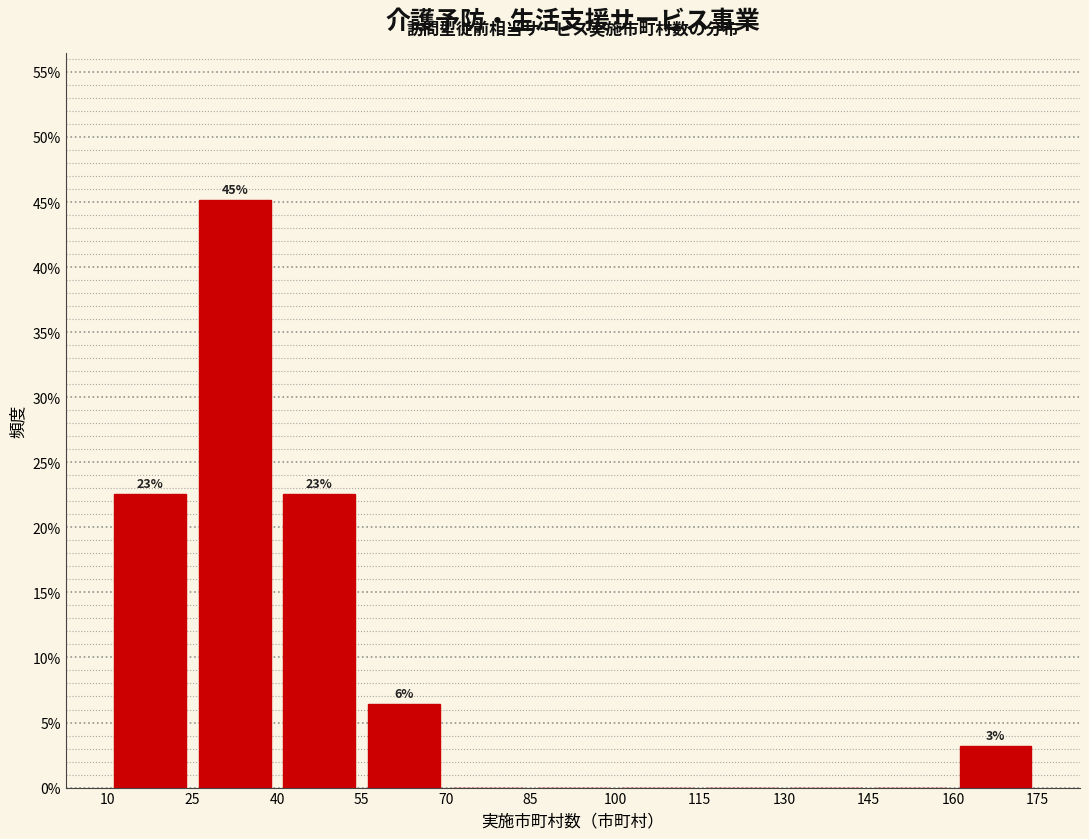

Over which range of the x-axis is the bar tallest?

25 to 40